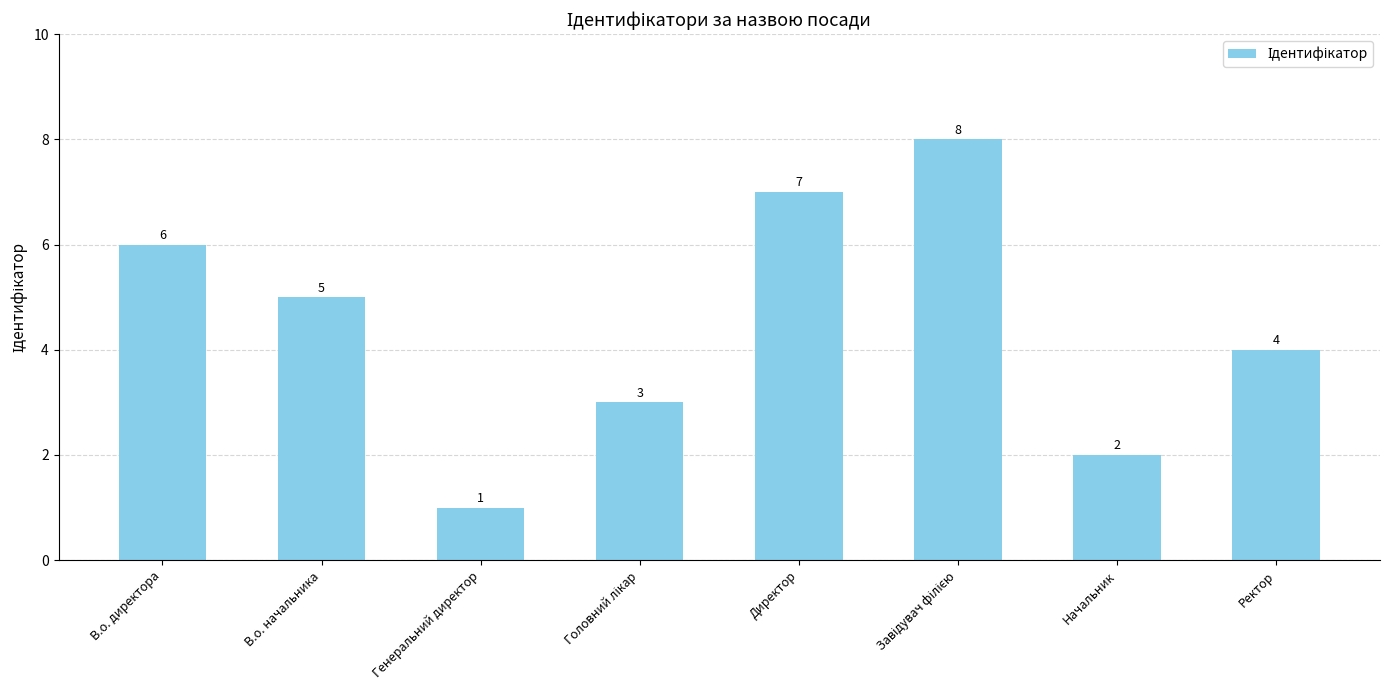

What is the difference between the maximum and minimum values?

7